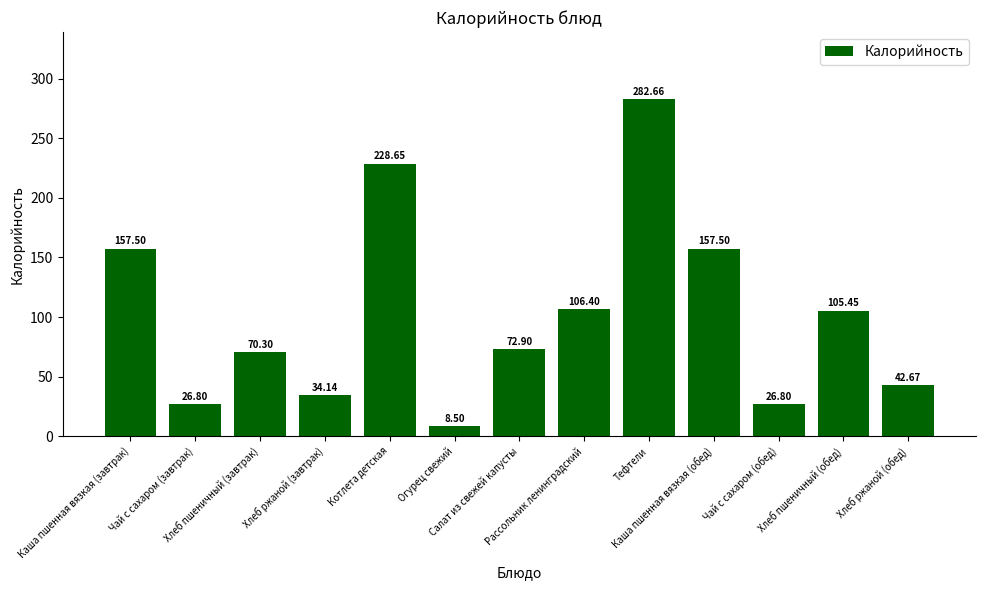

The chart shows a value of 42.5 at Хлеб пшеничный (обед). True or false?

False